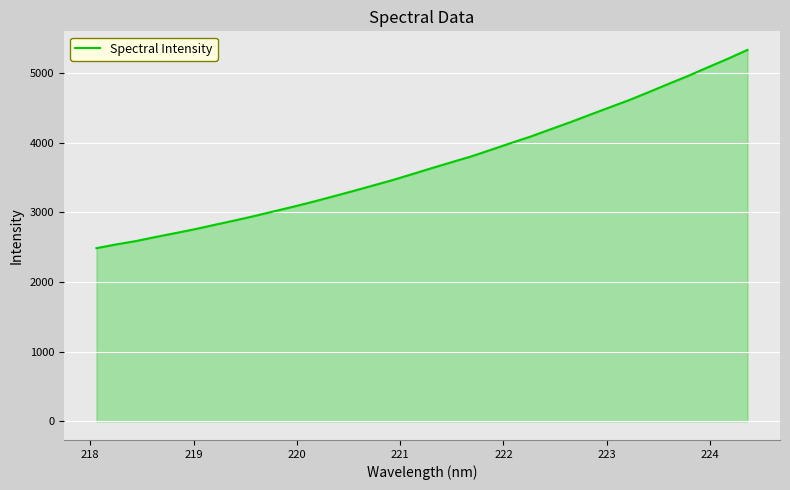

Does the chart have visible grid lines?

Yes